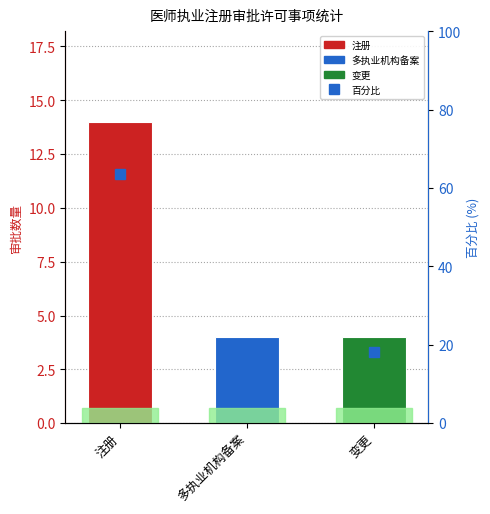

Which category has the lowest value across all series?

多执业机构备案